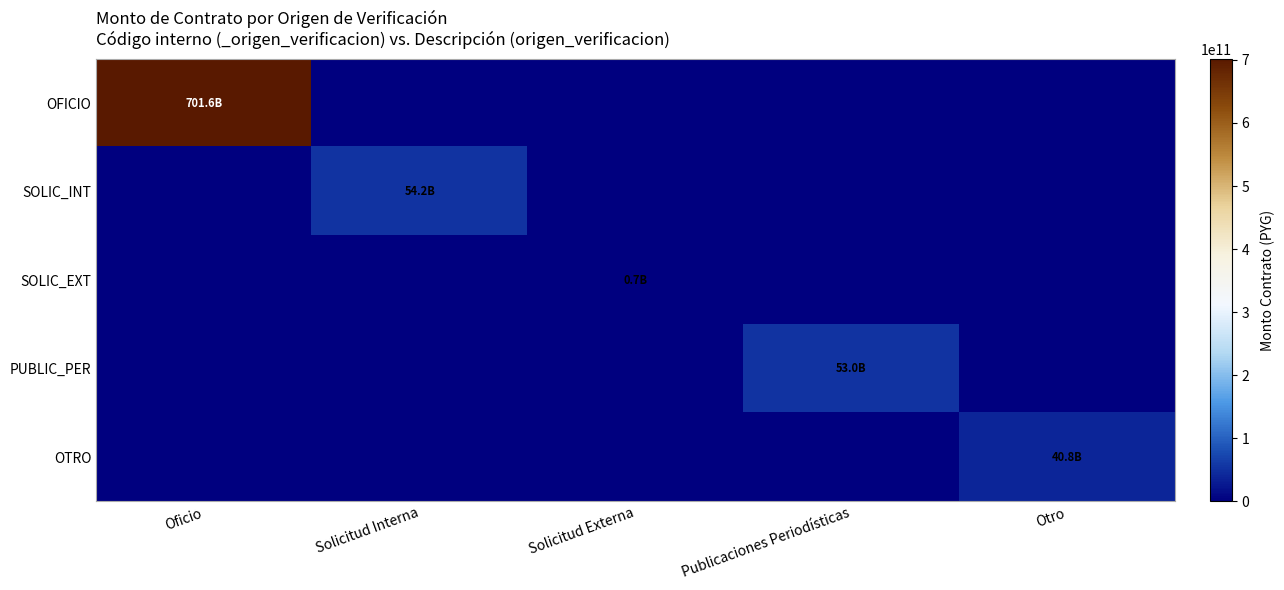

Reading left to right, what are all the values shown in this chart?

OFICIO: Oficio=701565980430	Solicitud Interna=0	Solicitud Externa=0	Publicaciones Periodísticas=0	Otro=0
SOLIC_INT: Oficio=0	Solicitud Interna=54171461349	Solicitud Externa=0	Publicaciones Periodísticas=0	Otro=0
SOLIC_EXT: Oficio=0	Solicitud Interna=0	Solicitud Externa=715295824	Publicaciones Periodísticas=0	Otro=0
PUBLIC_PER: Oficio=0	Solicitud Interna=0	Solicitud Externa=0	Publicaciones Periodísticas=53000000000	Otro=0
OTRO: Oficio=0	Solicitud Interna=0	Solicitud Externa=0	Publicaciones Periodísticas=0	Otro=40767938149